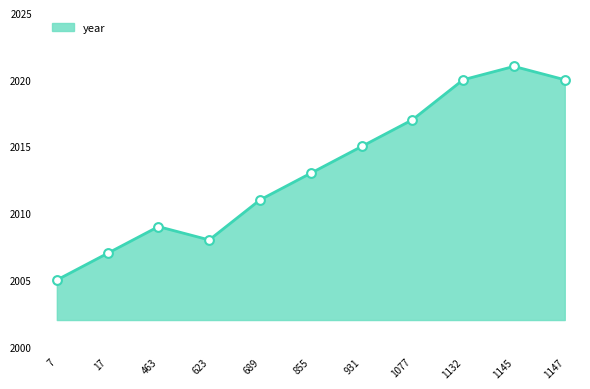

Which has a higher value, 1147 or 1077?

1147